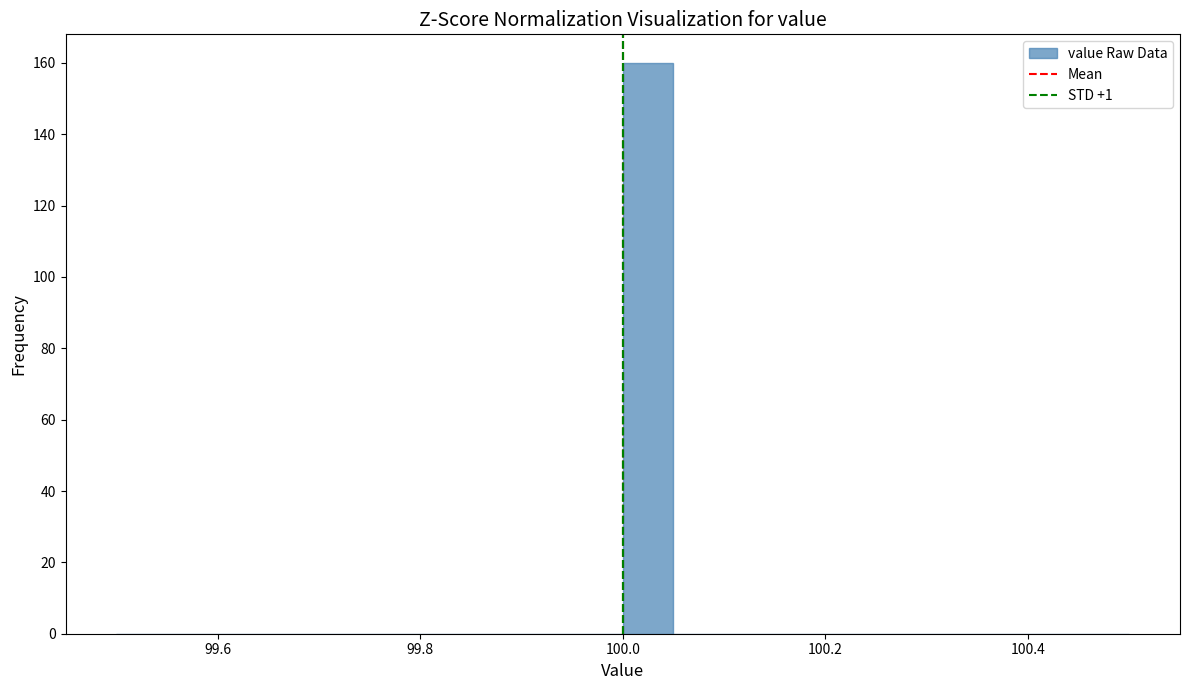

Around what value on the x-axis is the tallest bar? Give the approximate position of its centre, as read against the axis.

100.02